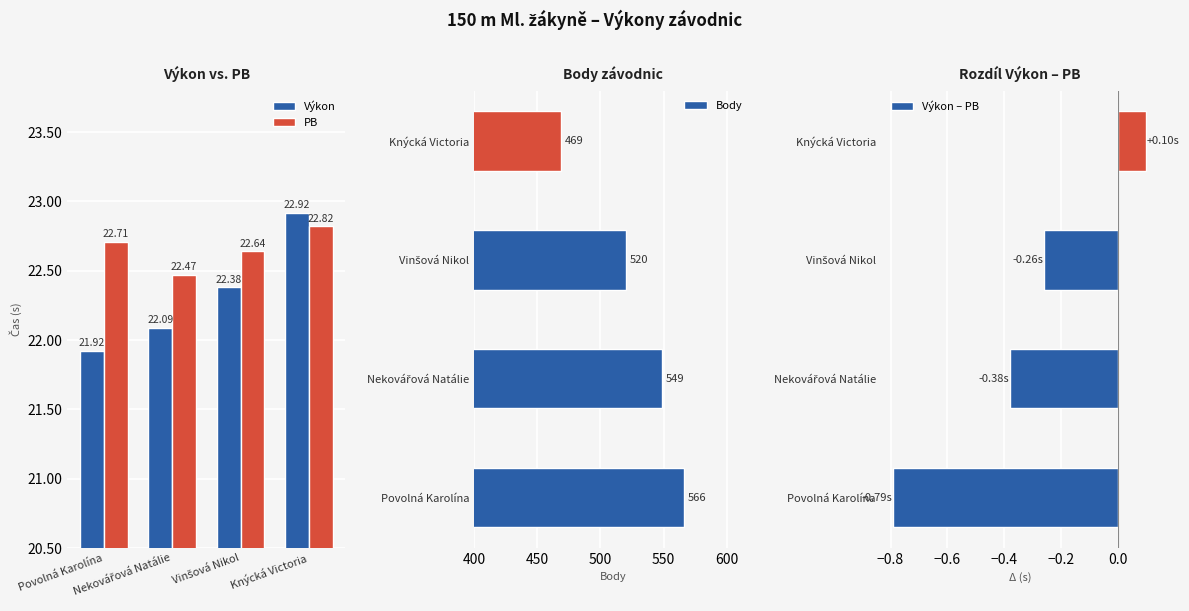

Reading left to right, transcribe all the data shown in this chart.

Výkon: 21.9	22.1	22.4	22.9
PB: 22.7	22.5	22.6	22.8
Body: 566.0	549.0	520.0	469.0
Výkon – PB: -0.8	-0.4	-0.3	0.1